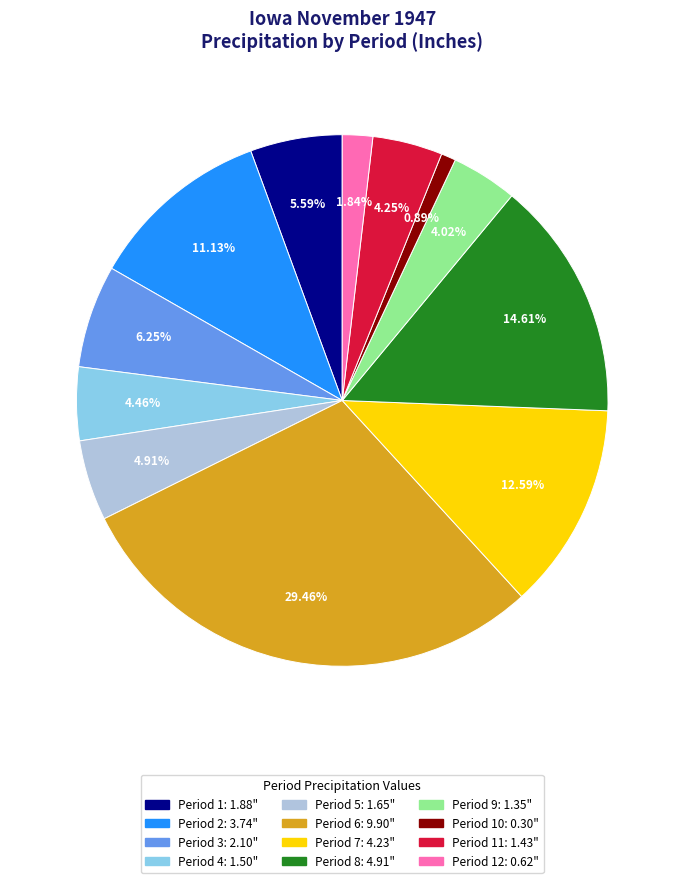

Is there any slice that represents more than half of the pie?

No